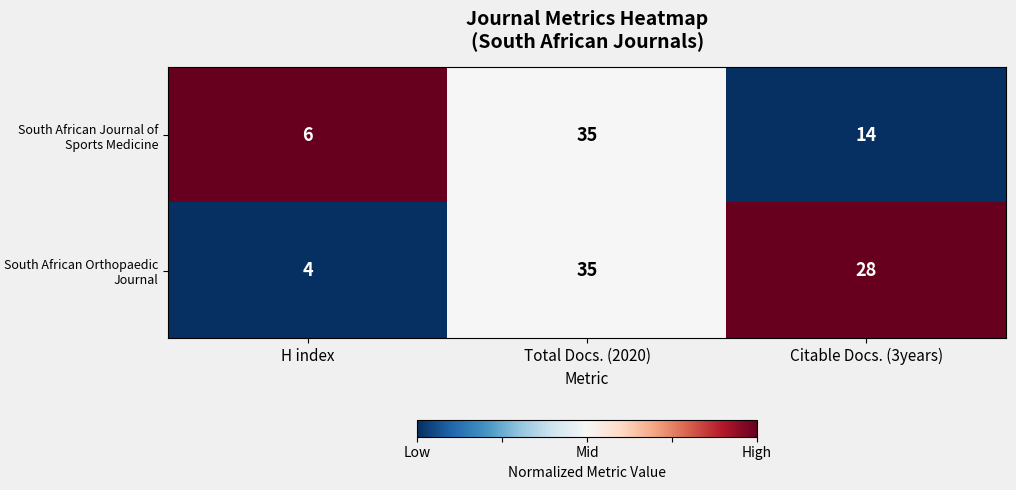

Which label corresponds to the smallest value in the chart?

H index